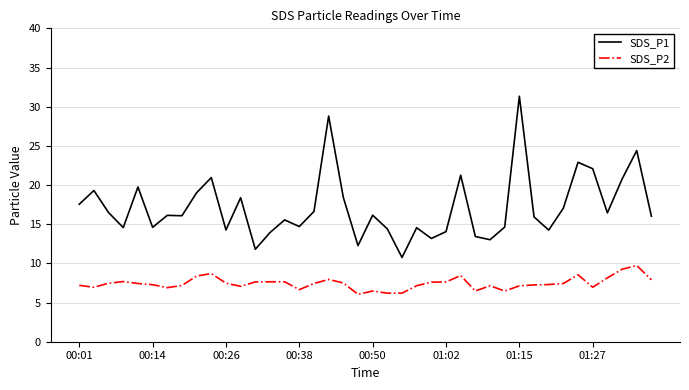

What is the highest value of the SDS_P1 series?

31.3